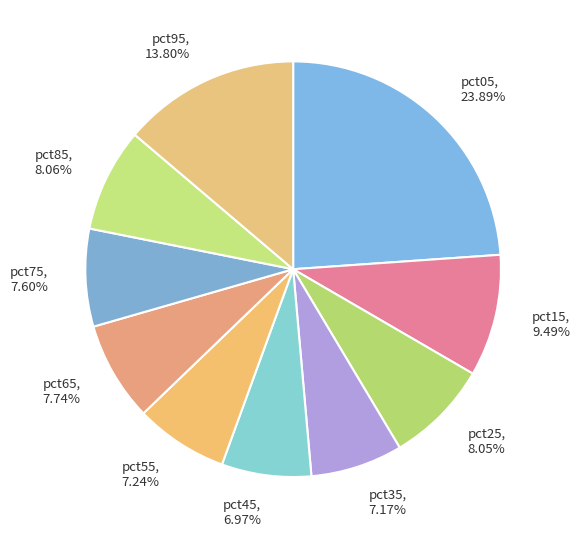

Count the number of slices in the pie.

10